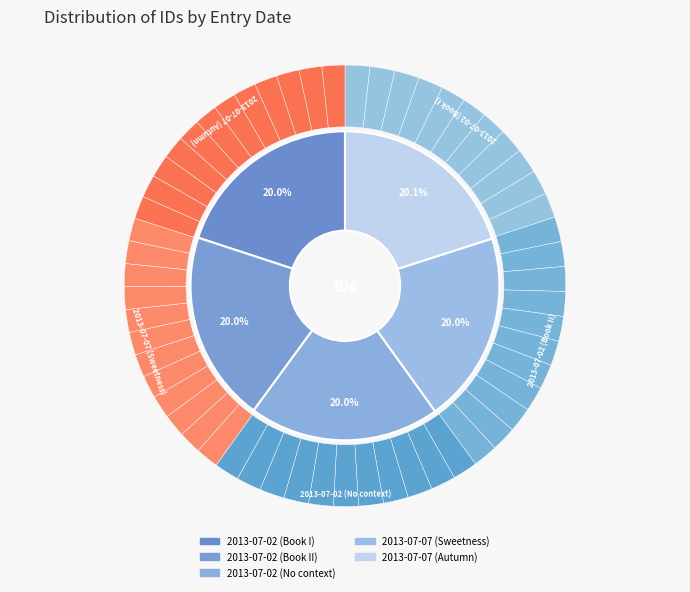

Is it true that 2013-07-02 (Book I) is 20% of the pie?

True